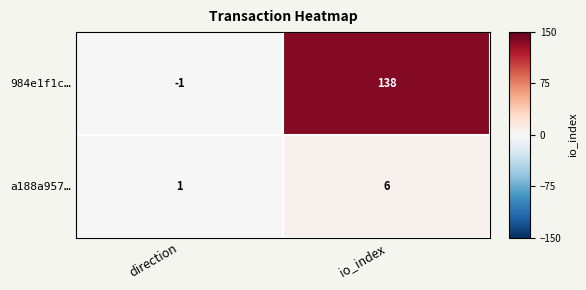

Which series has the largest range (max minus min)?

984e1f1c…